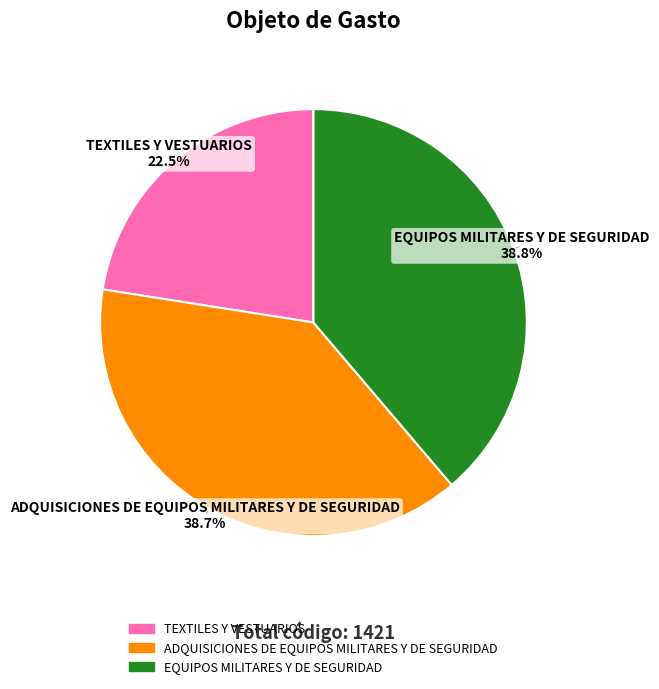

Count the number of slices in the pie.

3